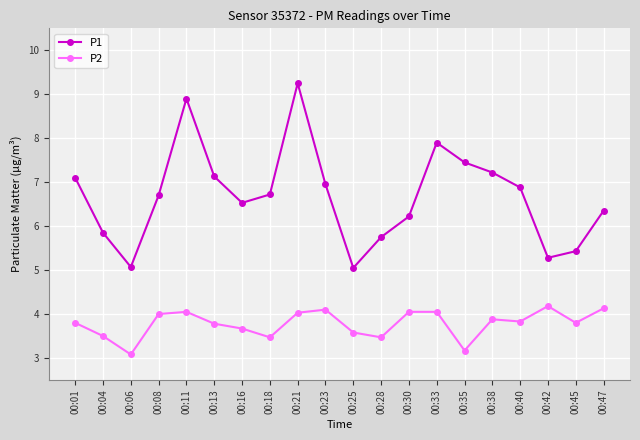

At how many categories does at least one series exceed 8?

2